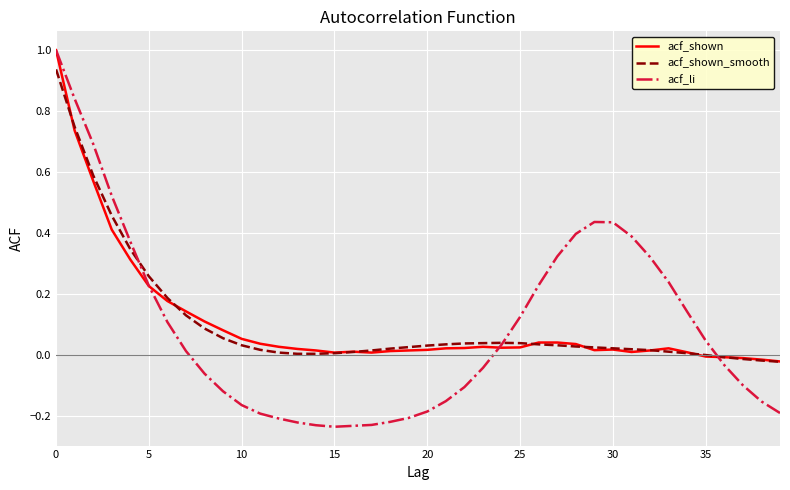

Which series has the largest range (max minus min)?

acf_li